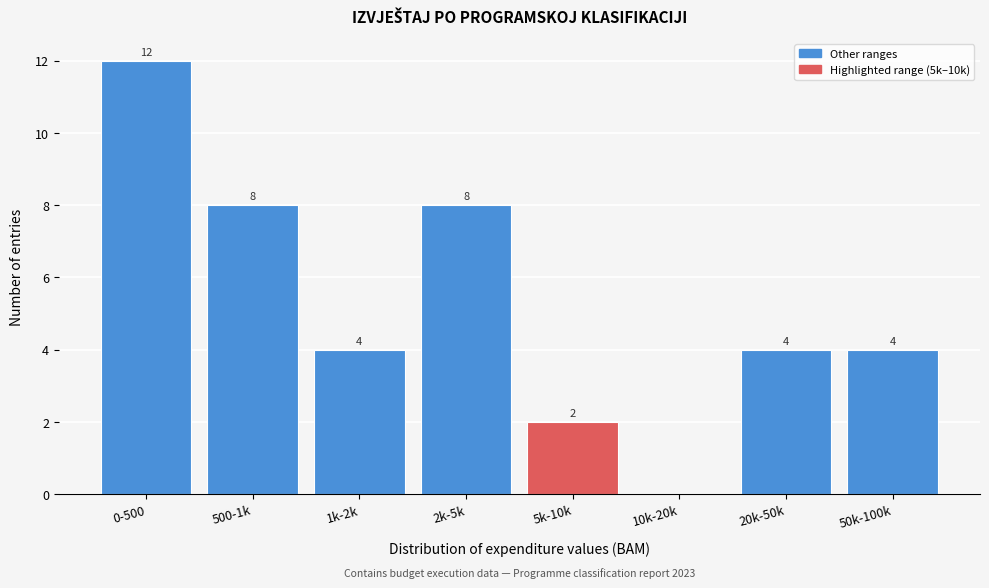

Reading right to left, transcribe all the data shown in this chart.

50k-100k=4	20k-50k=4	10k-20k=0	5k-10k=2	2k-5k=8	1k-2k=4	500-1k=8	0-500=12